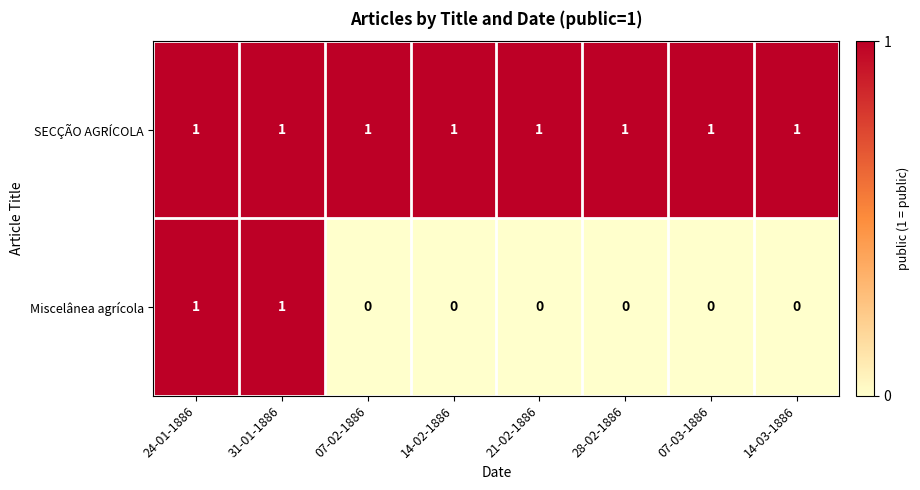

What is the total value across all series at 31-01-1886?

2